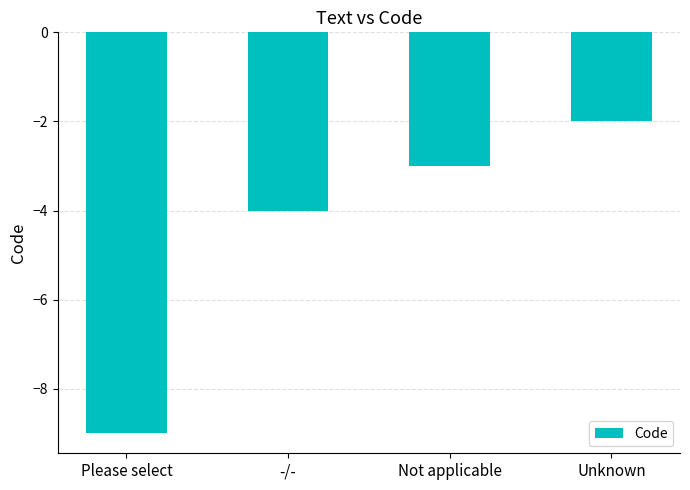

List the labels in order of value, largest first.

Unknown, Not applicable, -/-, Please select